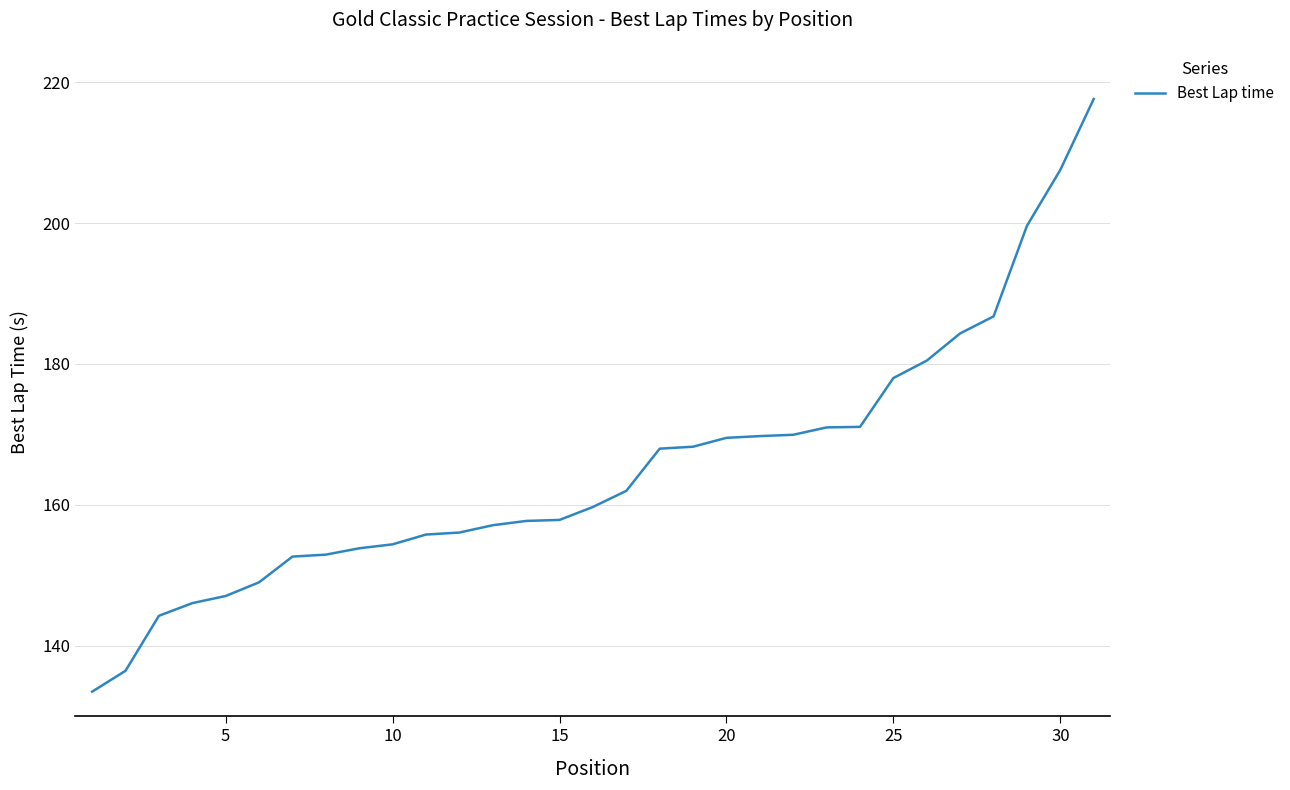

What is the greatest value displayed?

217.6